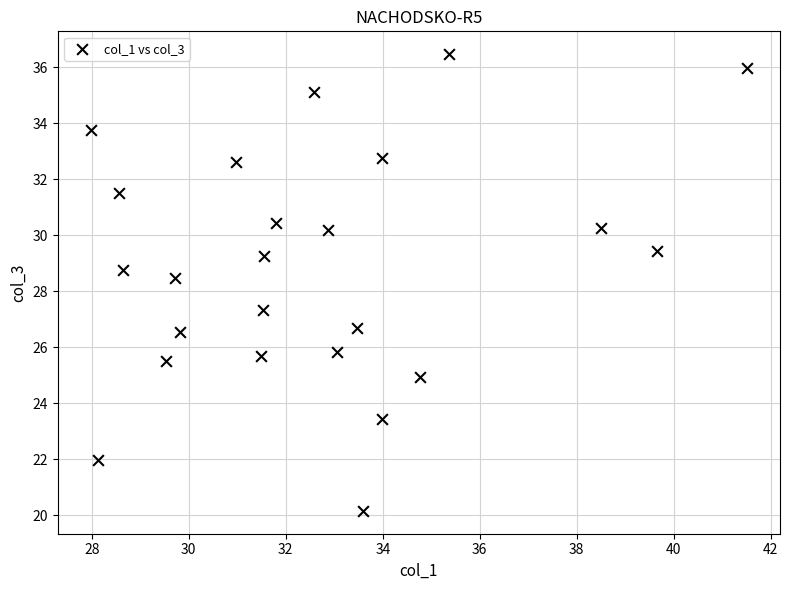

What is the range of Y values (max minus min)?

16.3